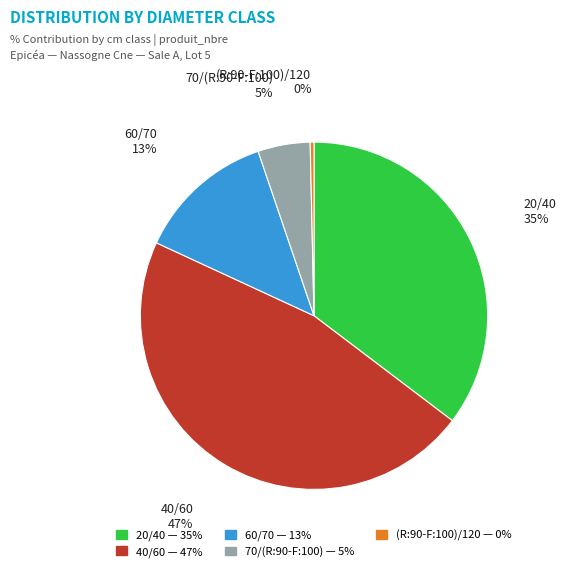

How many slices are in this pie chart?

5